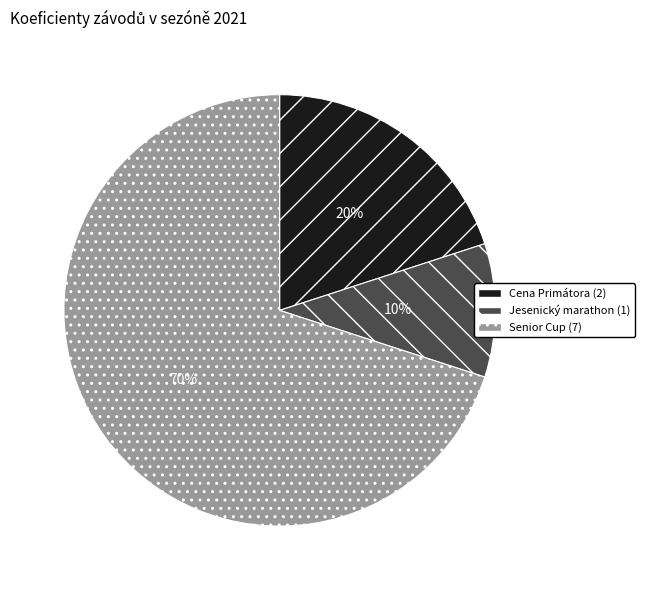

The Senior Cup (7) slice represents 70% of the pie. True or false?

True